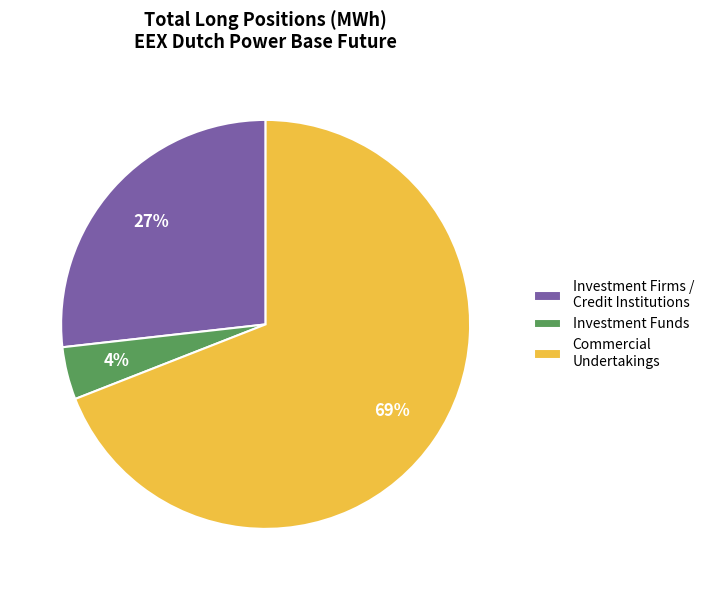

Do Investment Funds and Investment Firms / Credit Institutions together represent more than half of the pie?

No